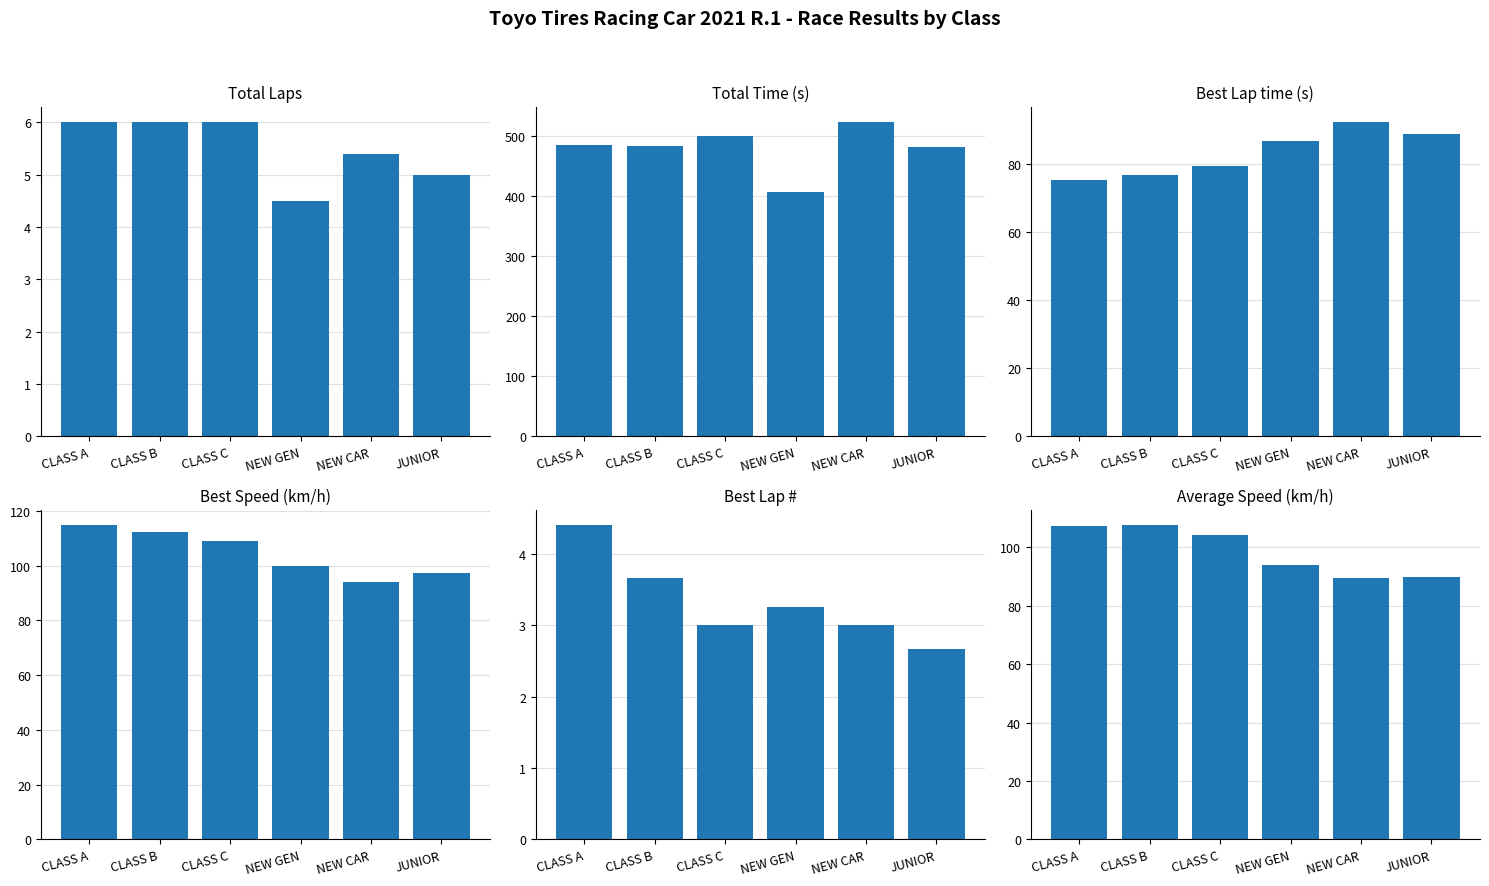

Is the value of Best Speed at NEW GEN greater than the value of Total Time at JUNIOR?

No